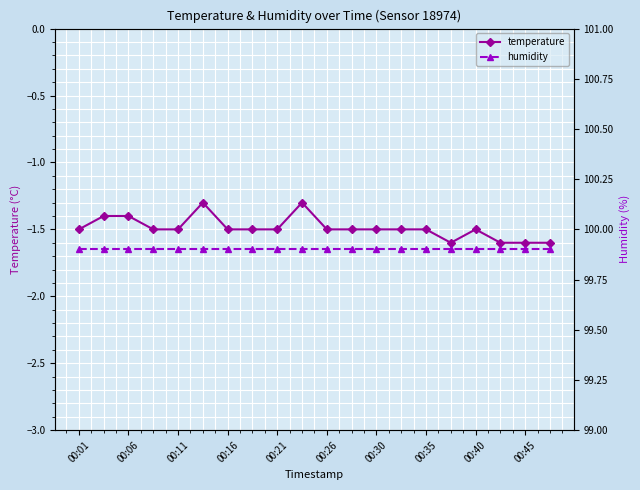

True or false: temperature and humidity intersect in this chart.

False